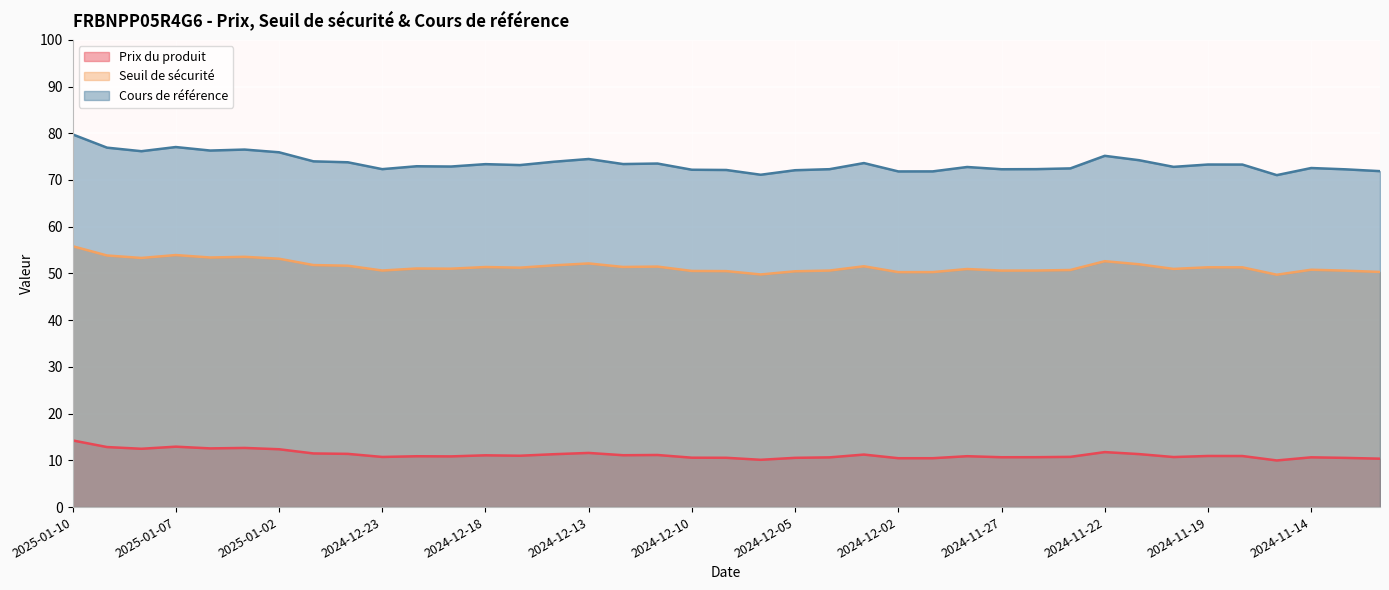

Where is Cours de référence nearest to the value 75?

2024-11-22